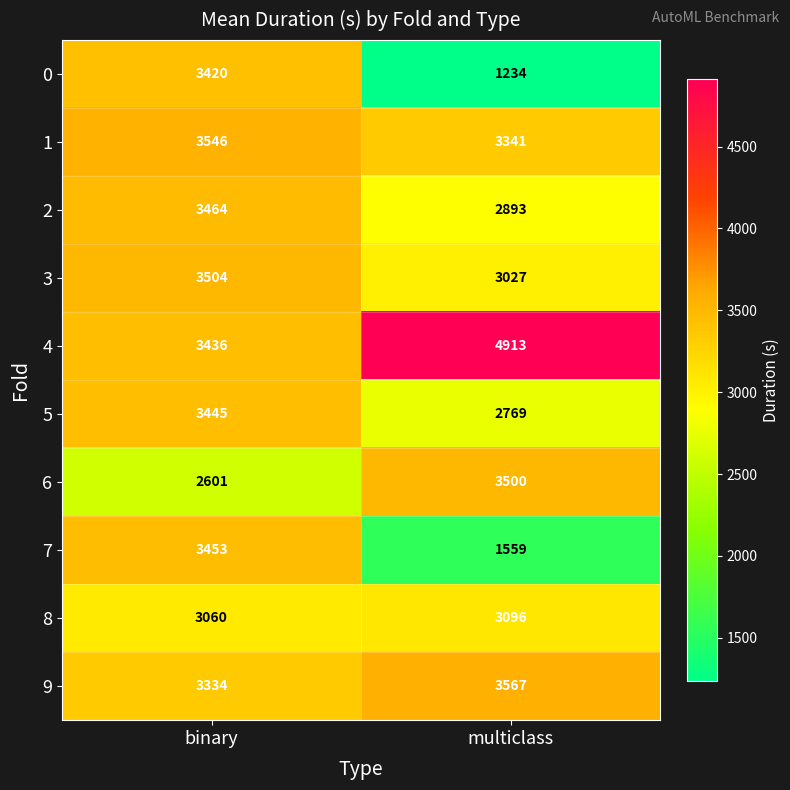

What is the approximate value of 4 at multiclass?

4913